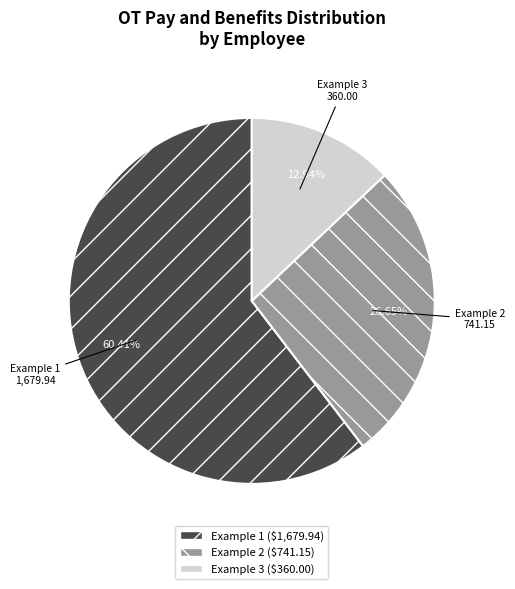

What is the ratio of the value at Example 1 to the value at Example 2?

2.3